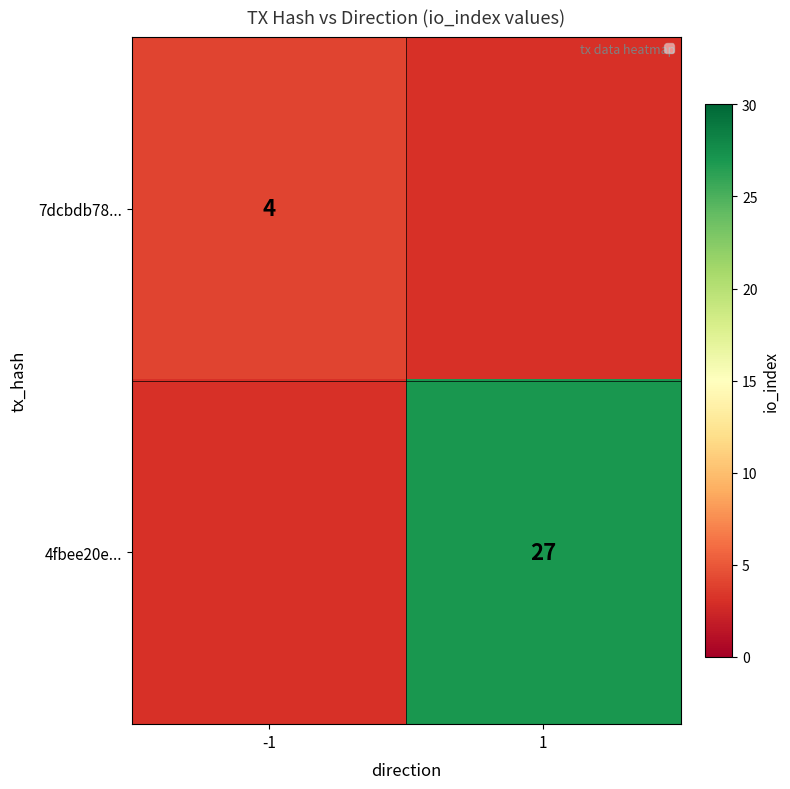

Which has a higher value, -1 or 1?

1